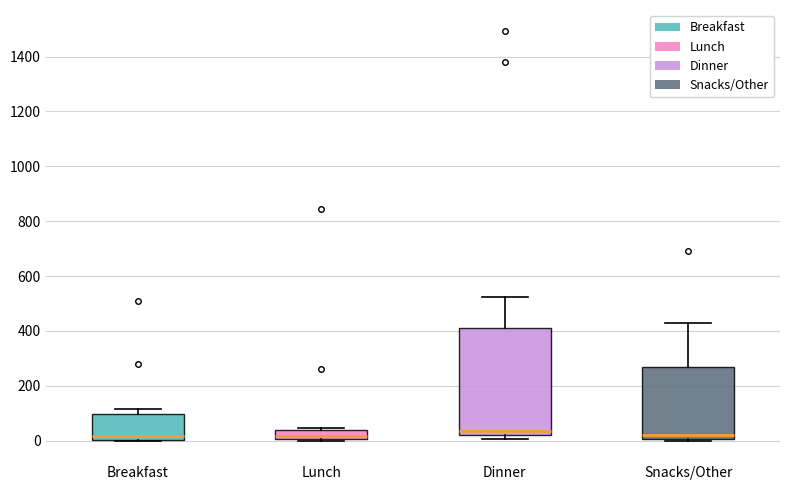

Comparing the boxes themselves (not the whiskers), which one is the tallest?

Dinner